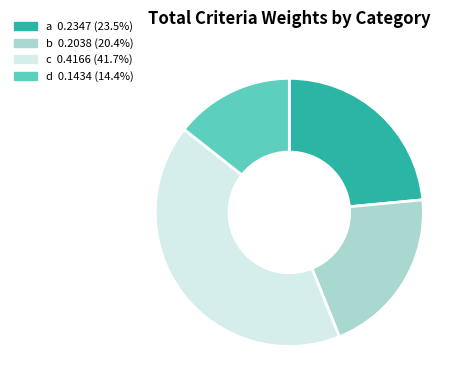

The d slice represents 21% of the pie. True or false?

False